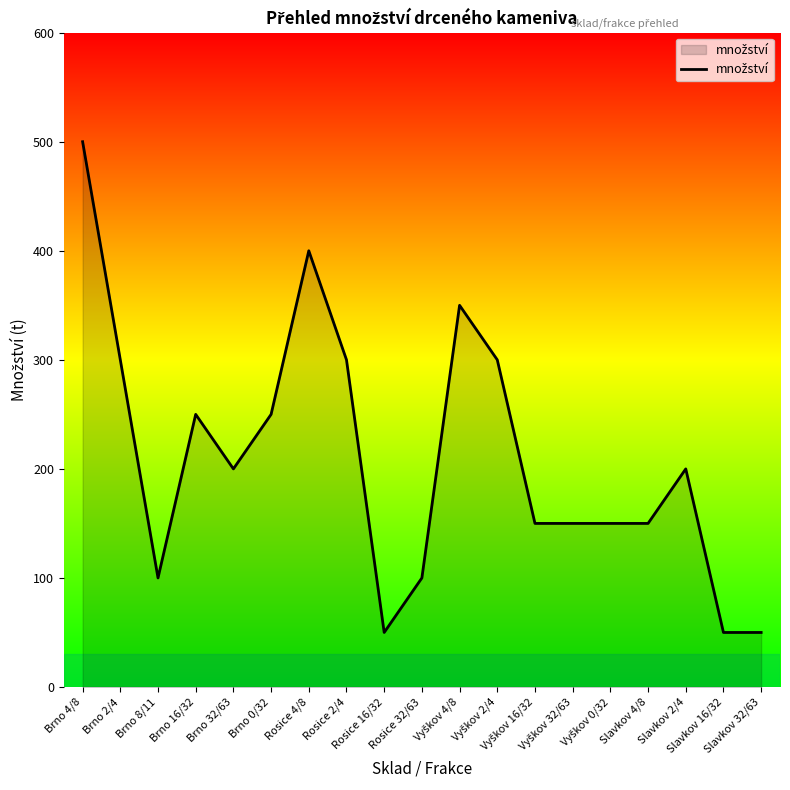

What is the maximum value shown in the chart?

500